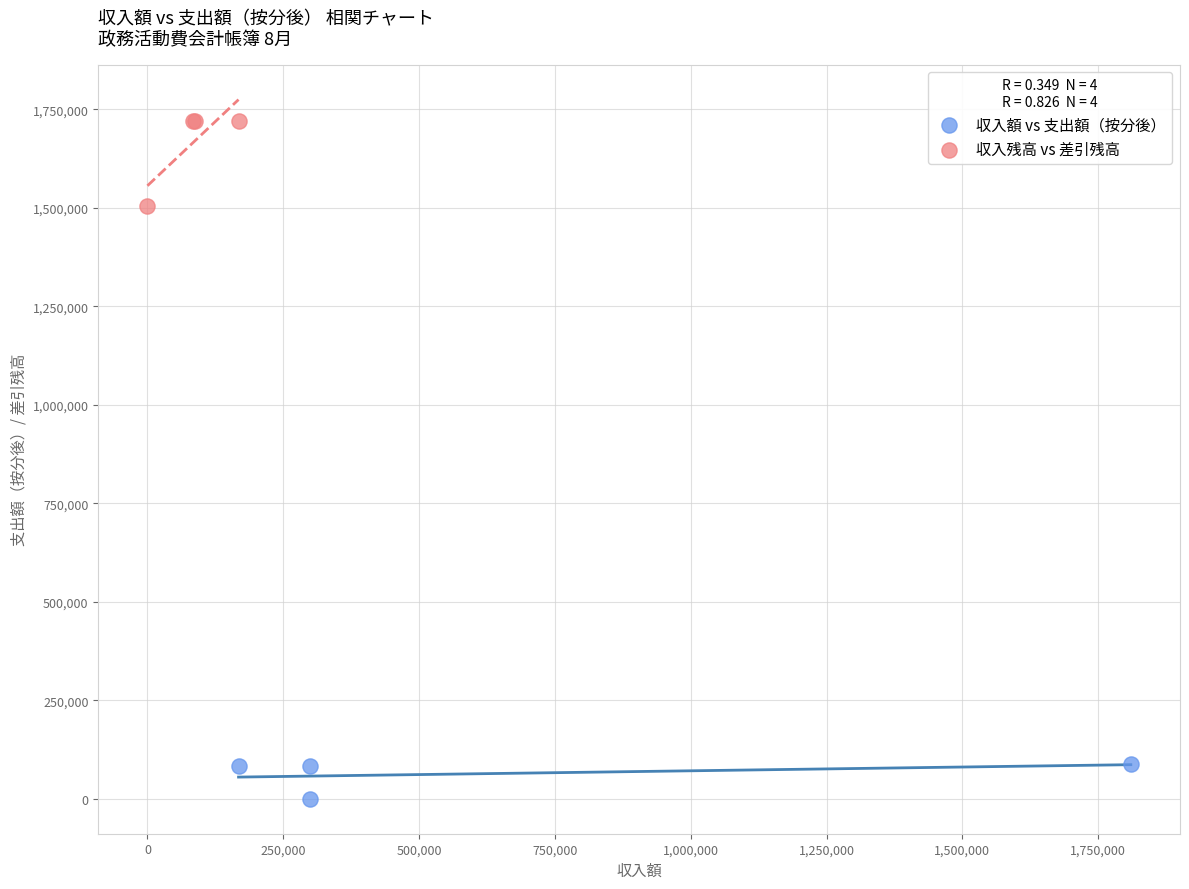

Which series has the widest spread of Y values?

収入残高 vs 差引残高